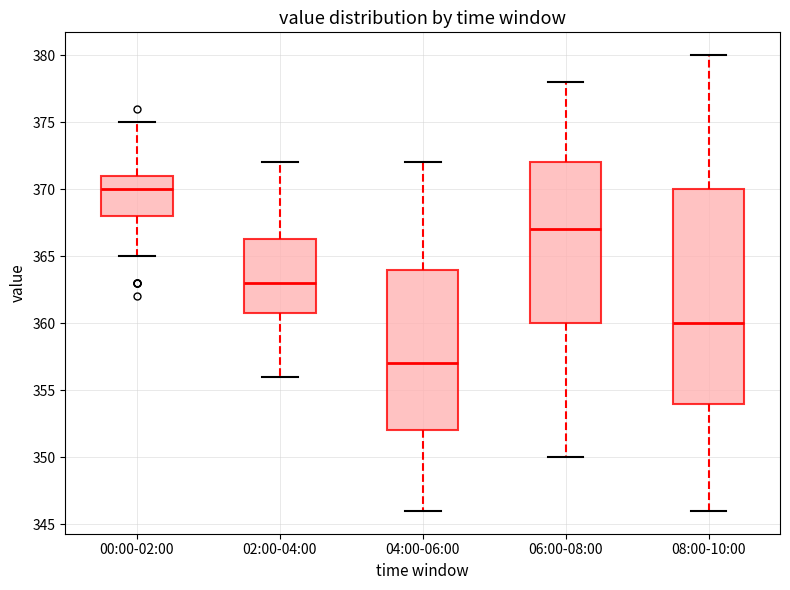

Where does the upper whisker of the box for 04:00-06:00 end on the y-axis? The values are not printed on the chart, so give them approximately, as read against the axis.

372.0